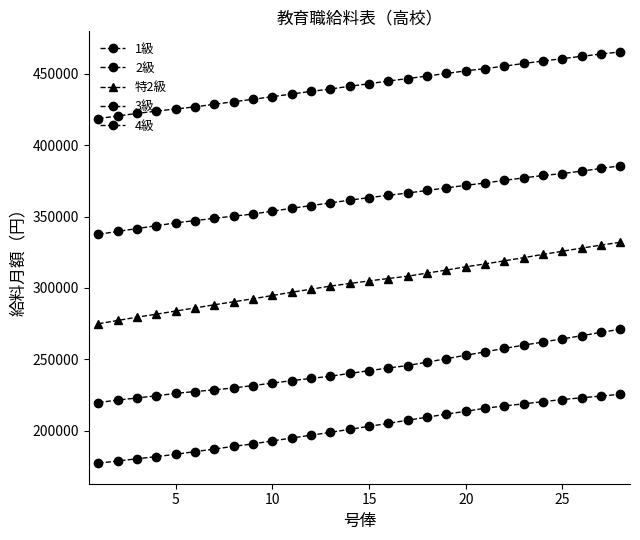

Does the chart have visible grid lines?

No